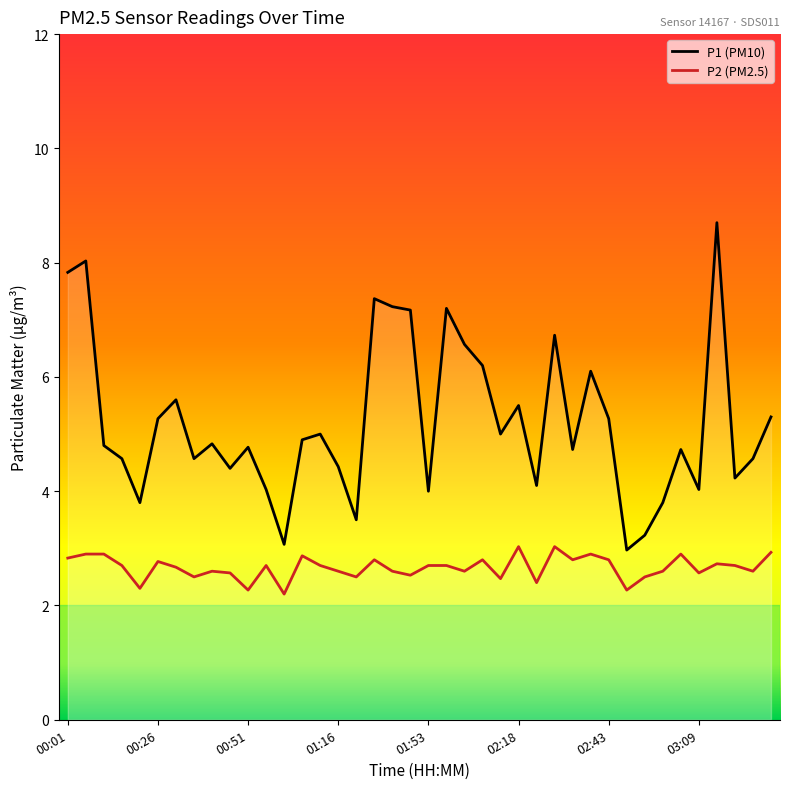

How many interior local valleys does the P2 series have?

13